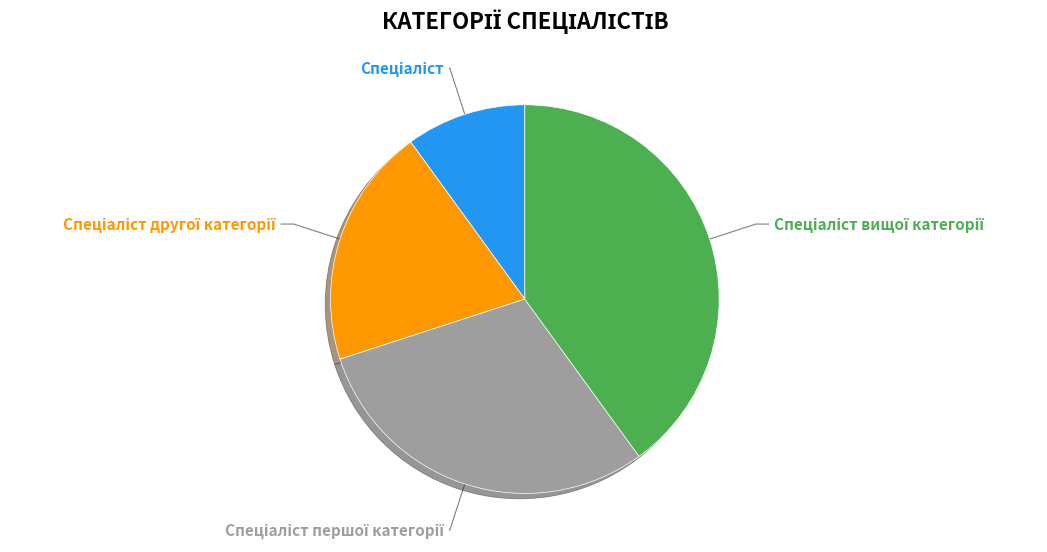

Does any single category account for the majority?

No